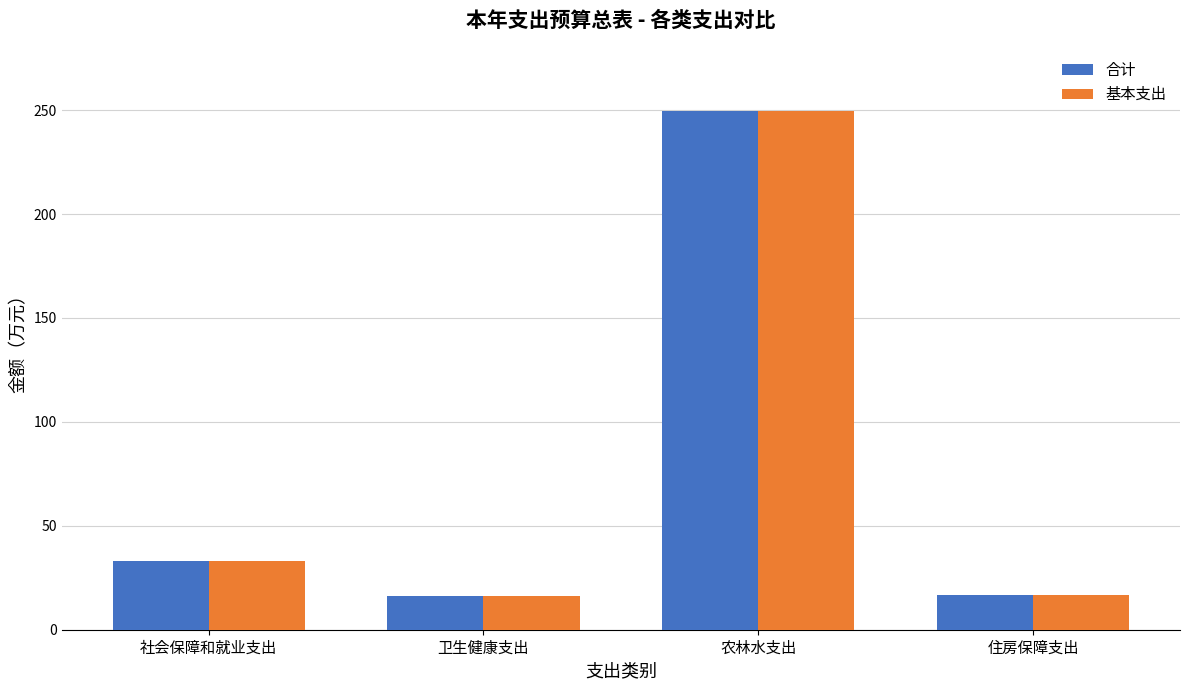

How many bars are there in total?

8